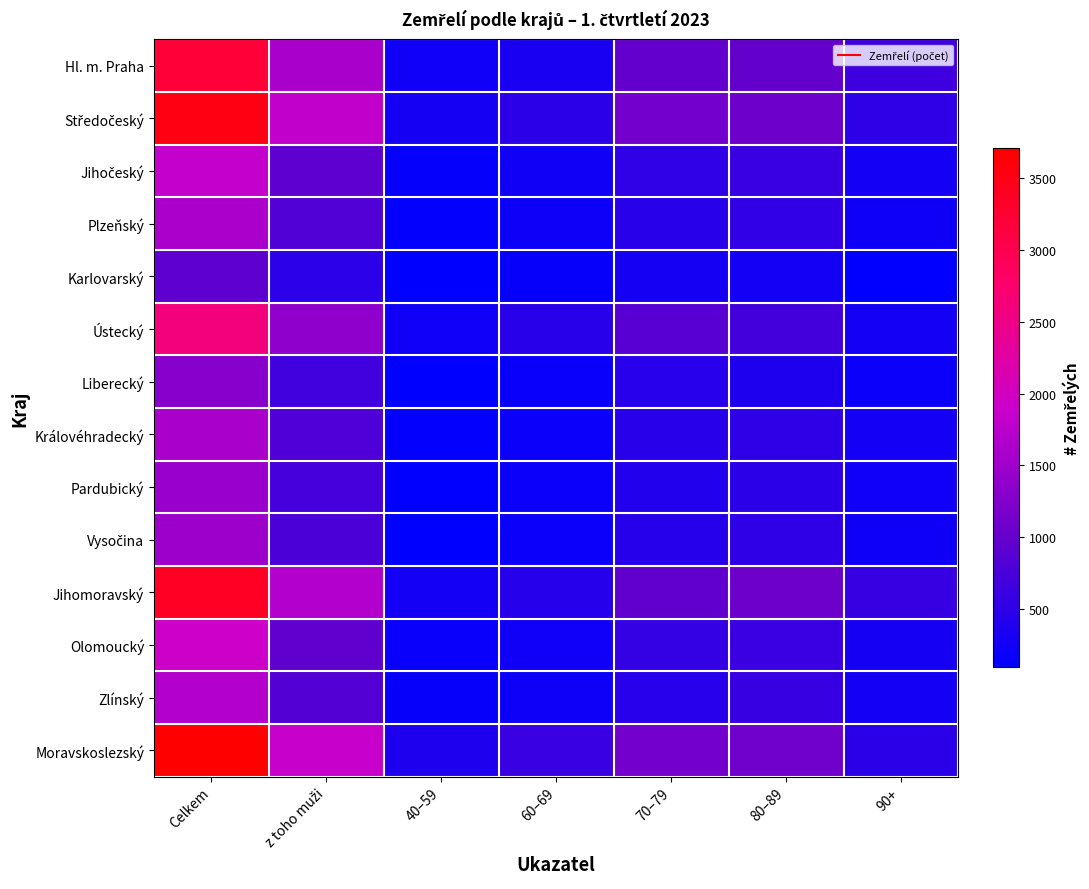

Which series has the widest spread of values?

Moravskoslezský